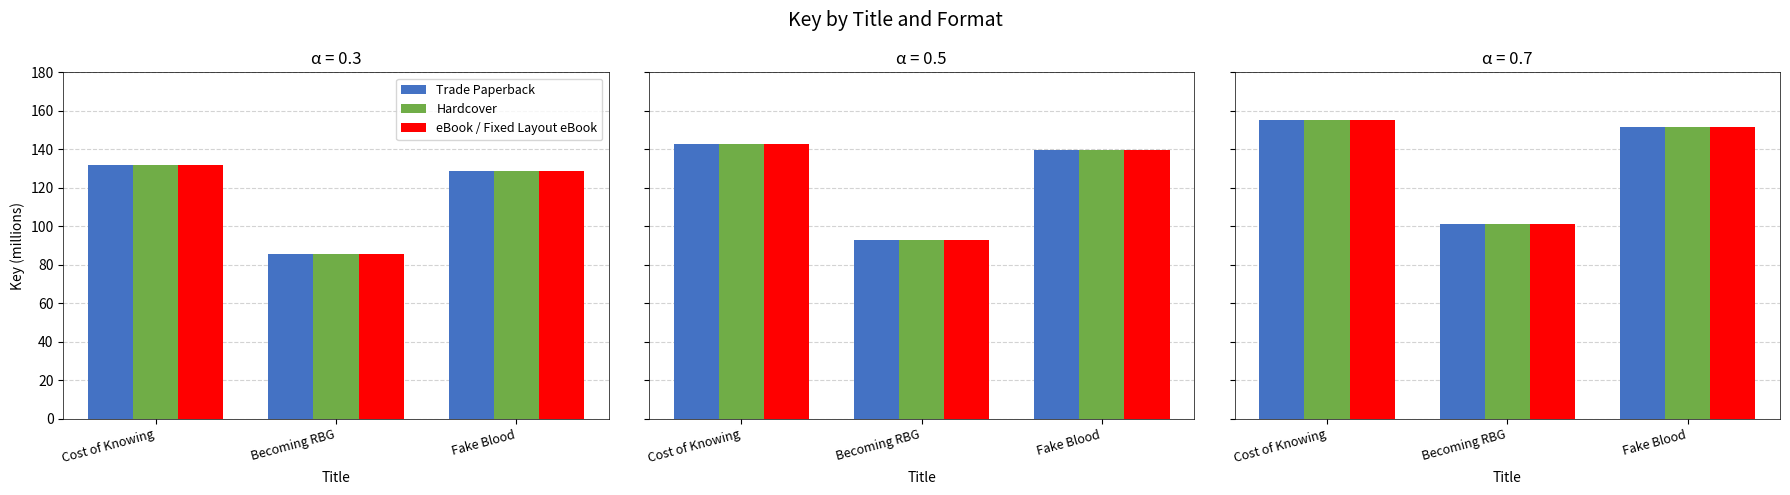

Which category has the lowest value across all series?

Becoming RBG